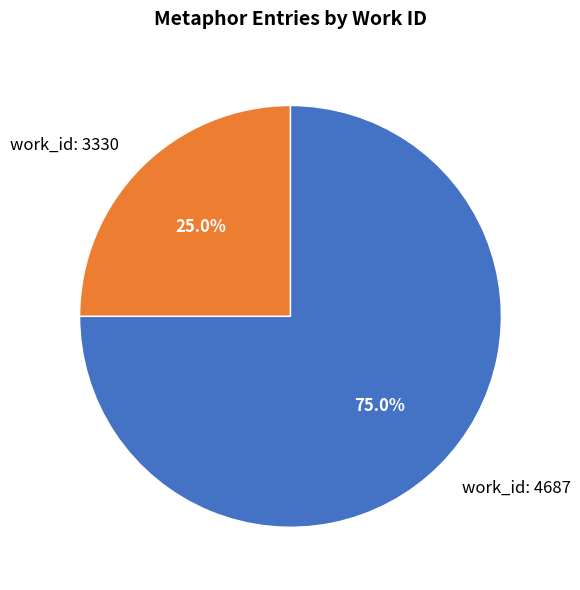

What is the total percentage of work_id: 3330 and work_id: 4687?

100.0%